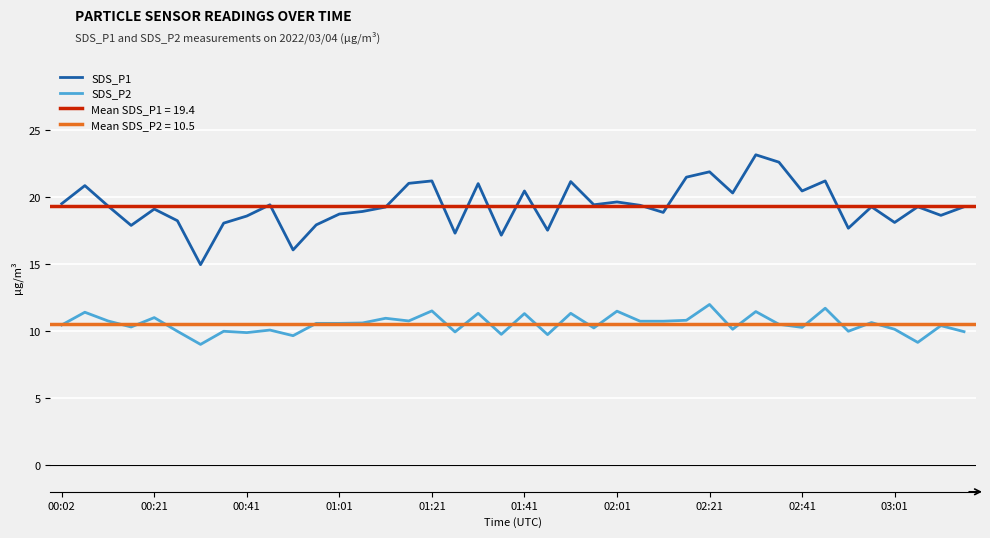

The value of SDS_P2 at 01:21 is 11.5. True or false?

True